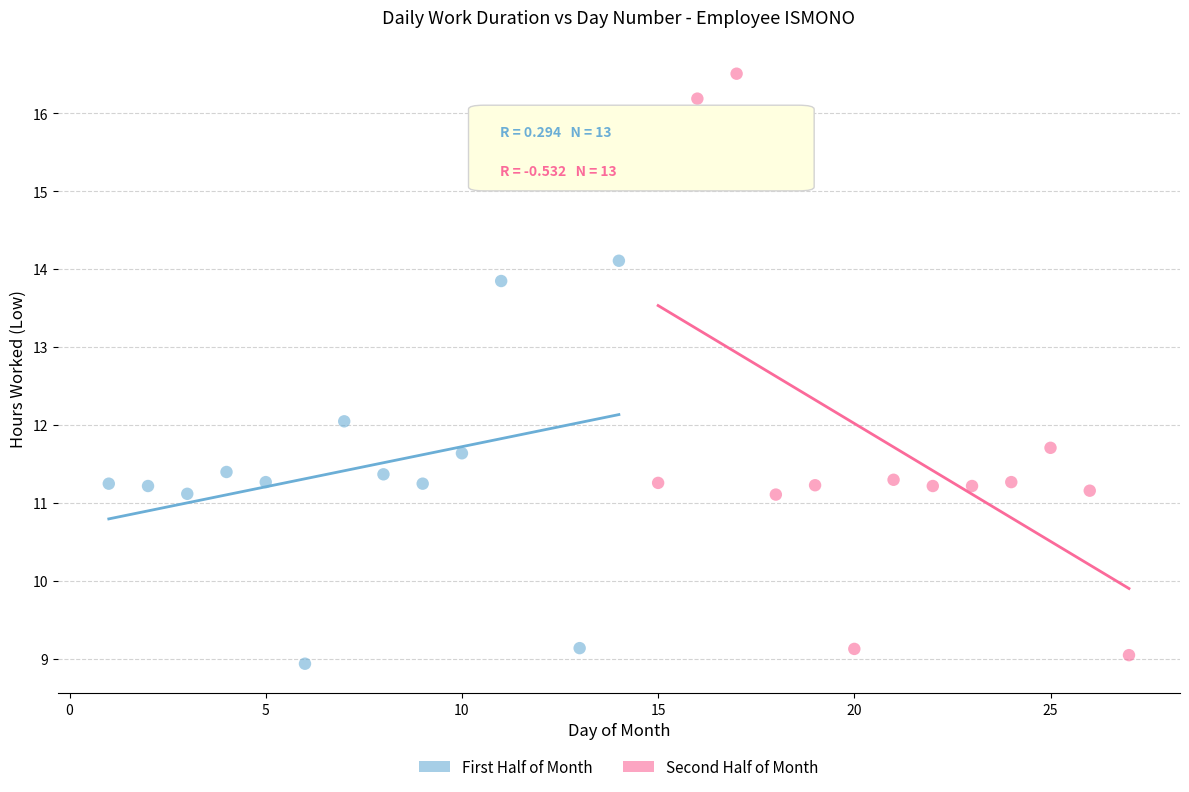

What are all the series names shown in the legend?

First Half of Month, Second Half of Month